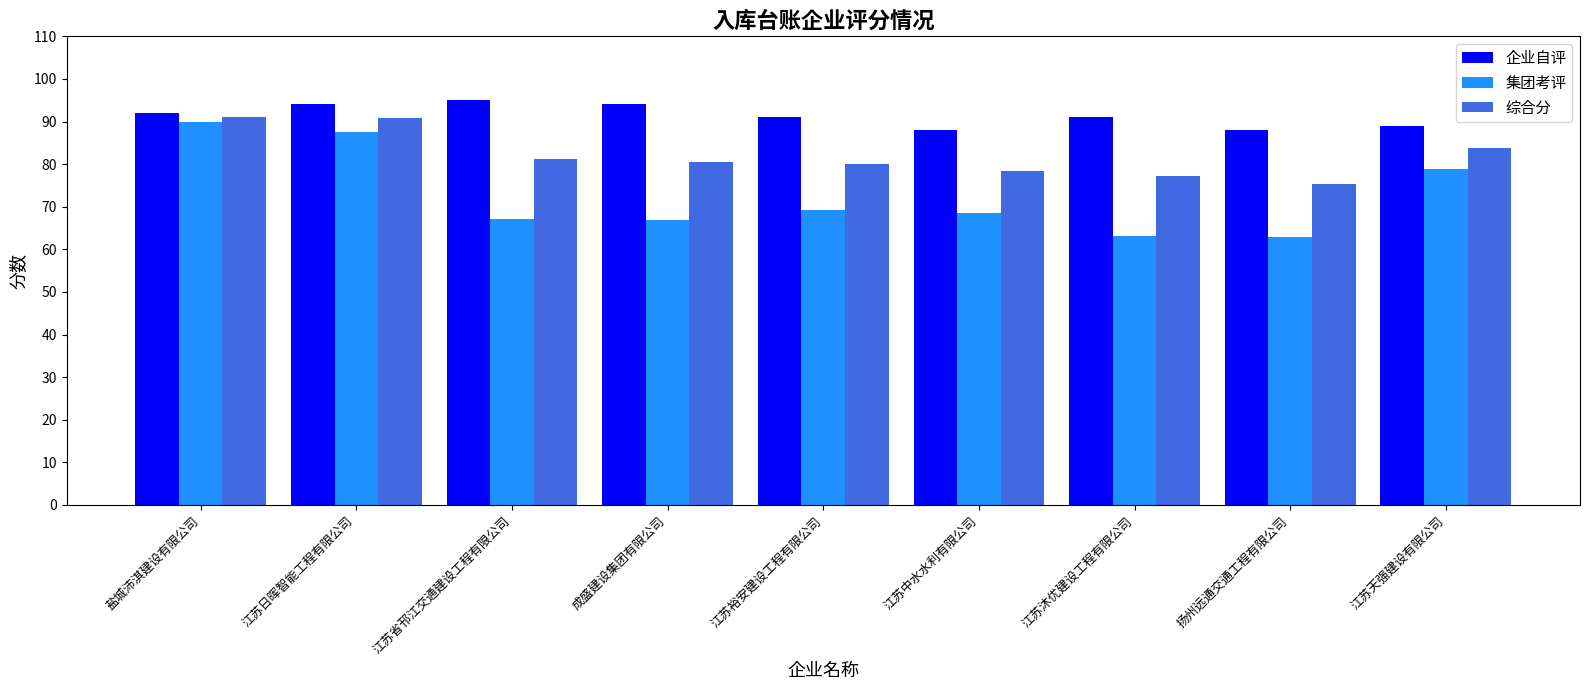

Is the value of 综合分 at 盐城沛淇建设有限公司 greater than the value of 集团考评 at 盐城沛淇建设有限公司?

Yes